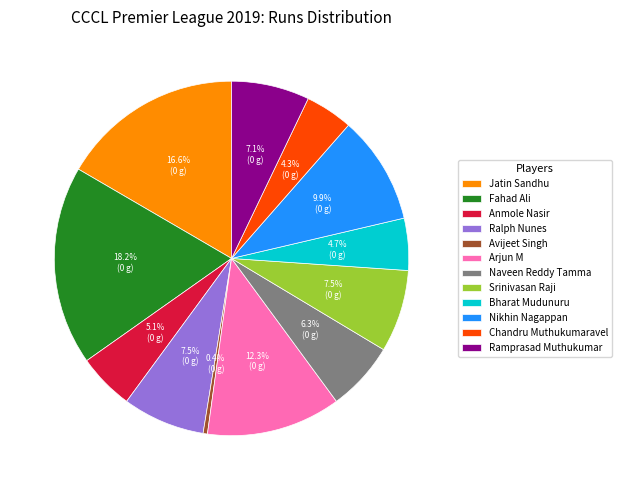

True or false: Nikhin Nagappan accounts for 17% of the total.

False